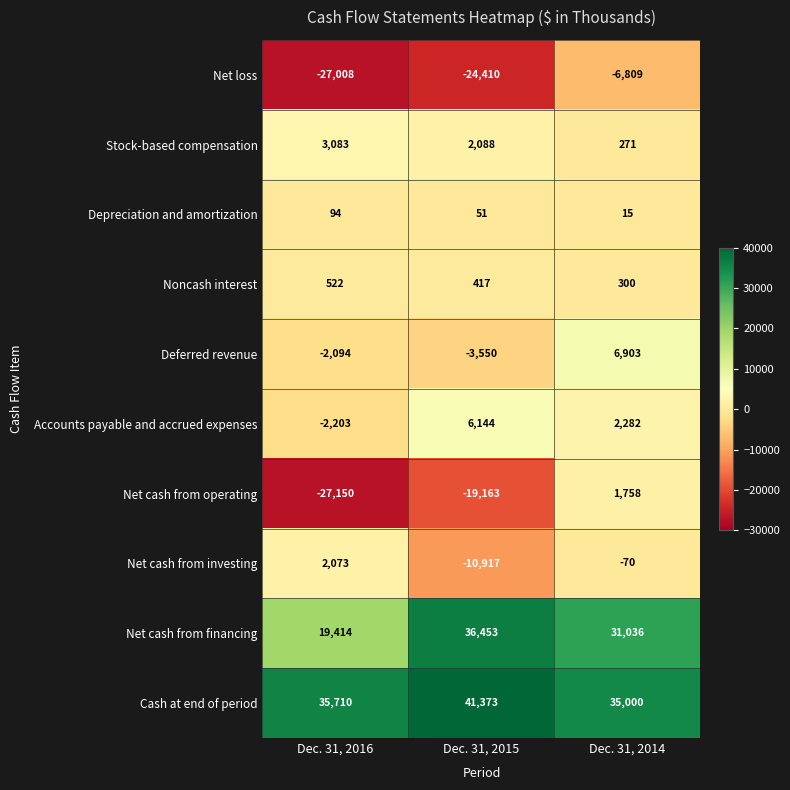

True or false: Noncash interest has a value of 688 at Dec. 31, 2015.

False